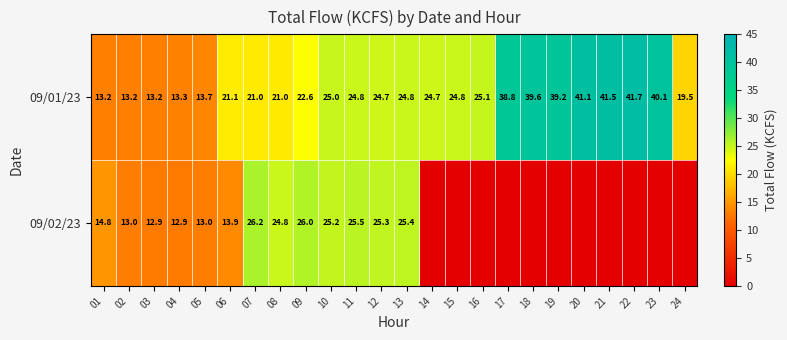

Is the value of 09/02/23 at 05 greater than the value of 09/01/23 at 16?

No